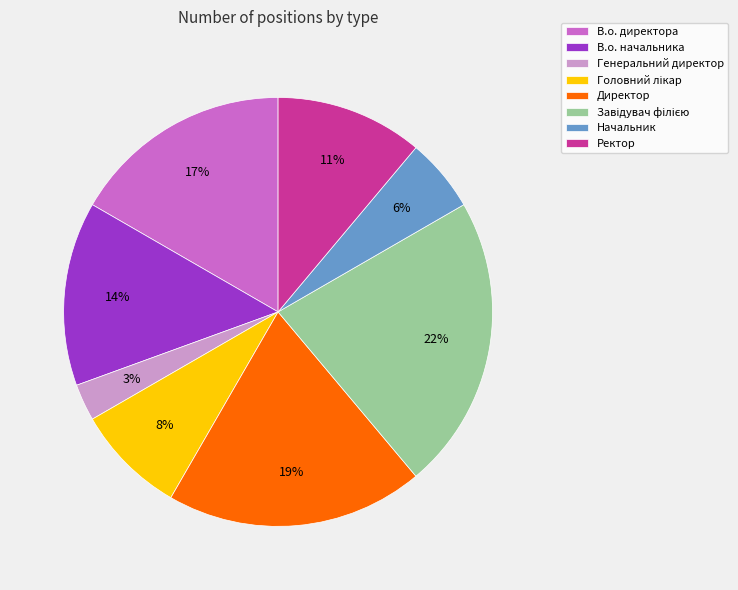

What is the smallest slice in the pie chart?

Генеральний директор